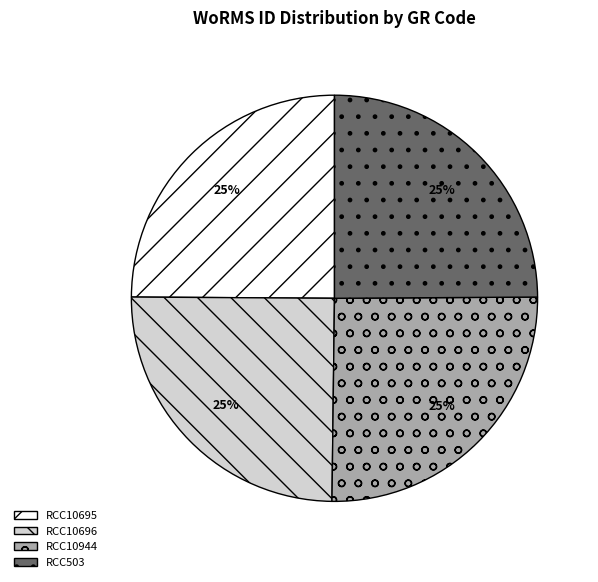

Does any single category account for the majority?

No